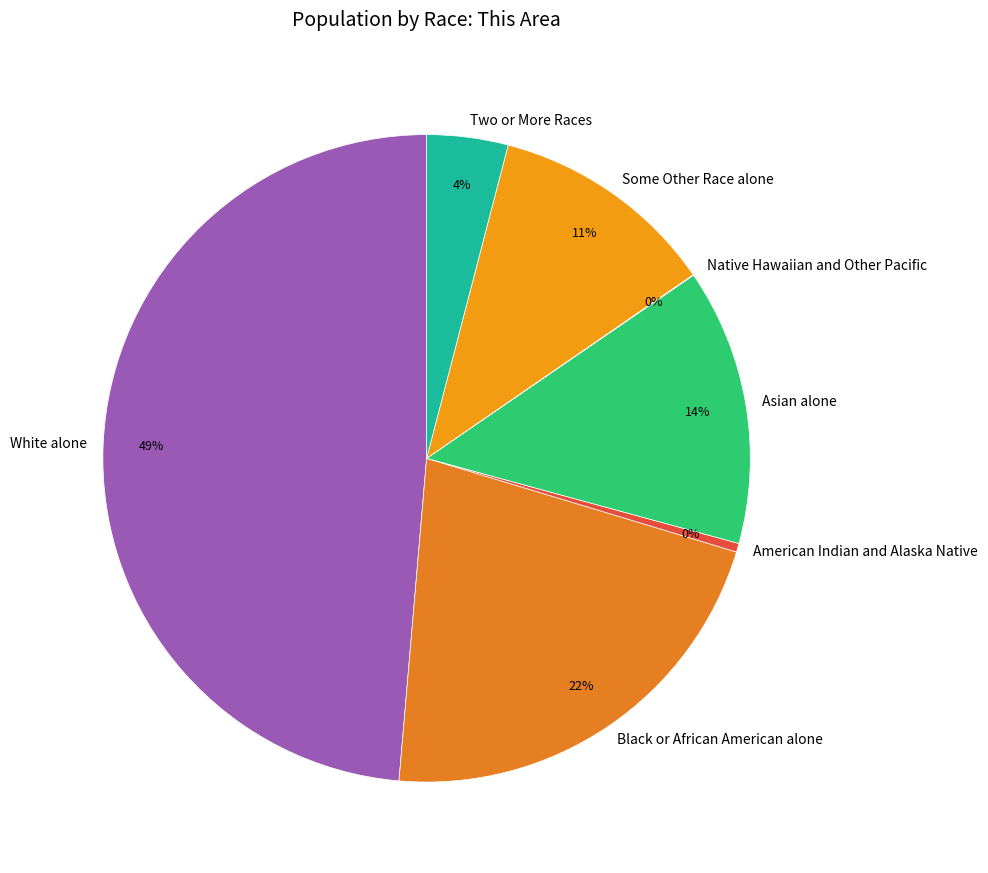

What is the largest slice in the pie chart?

White alone